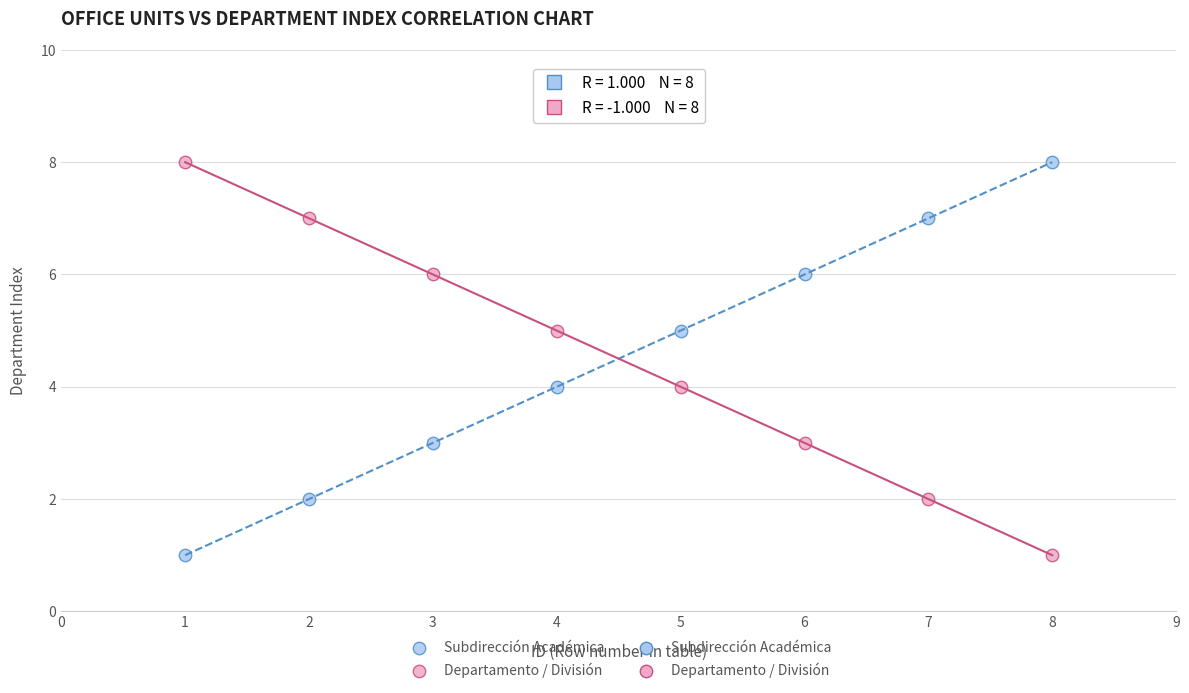

What is the X range (max minus min) for the scatter plot?

7